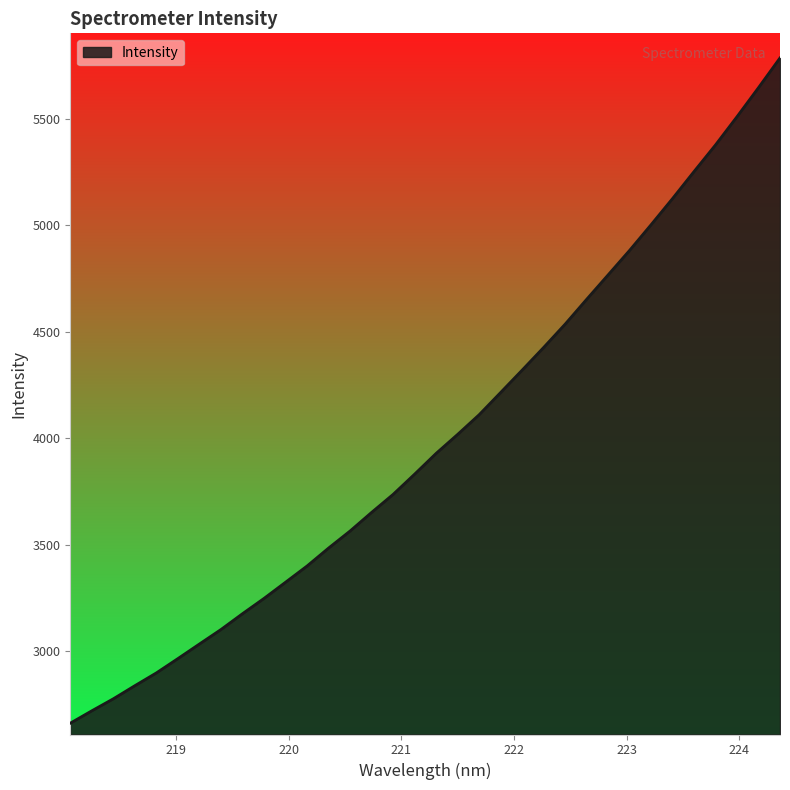

What is the maximum value shown in the chart?

5786.3